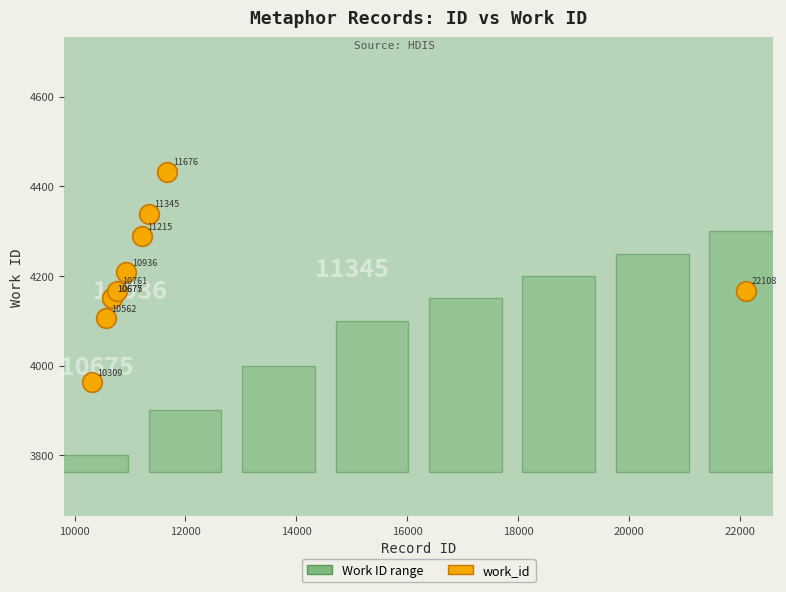

What Y value in the scatter plot is closest to 4198?

4209